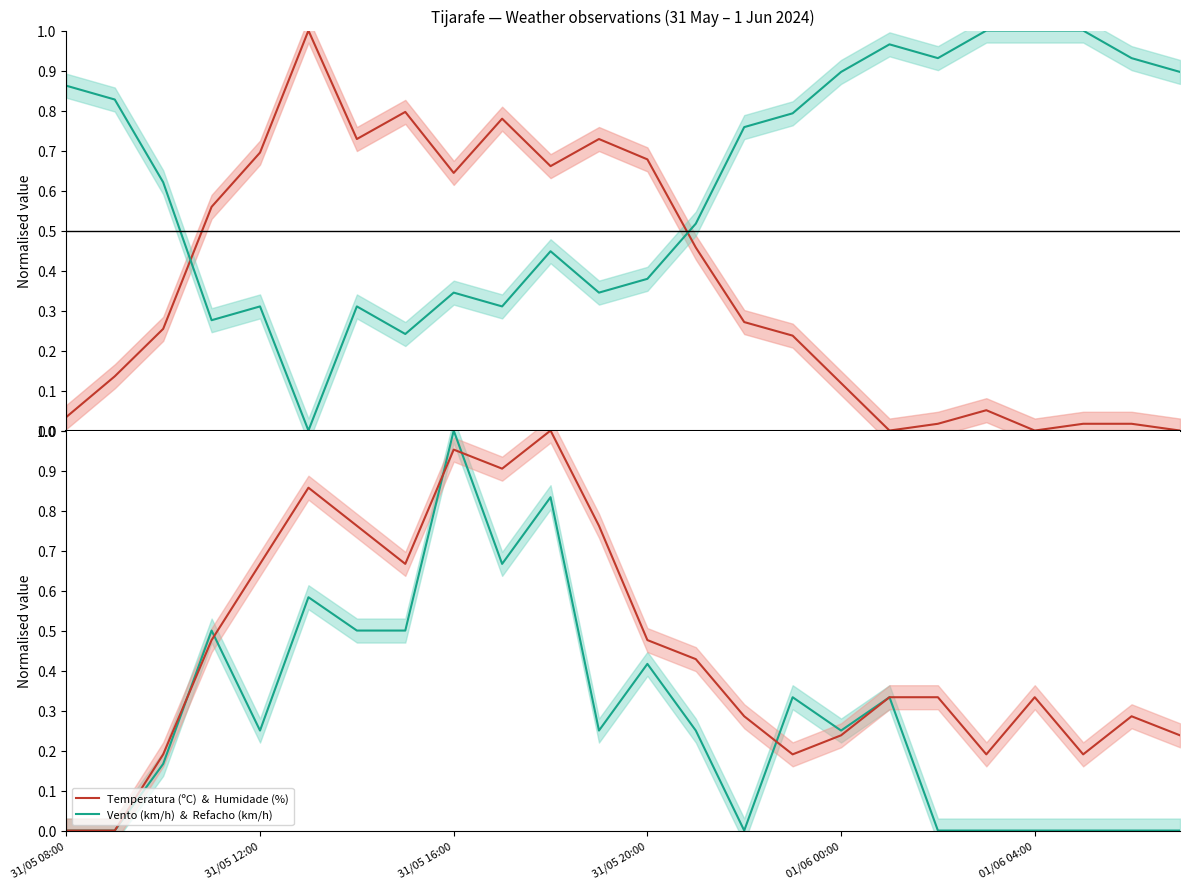

At which label is Temperatura (ºC) closest to 0?

17